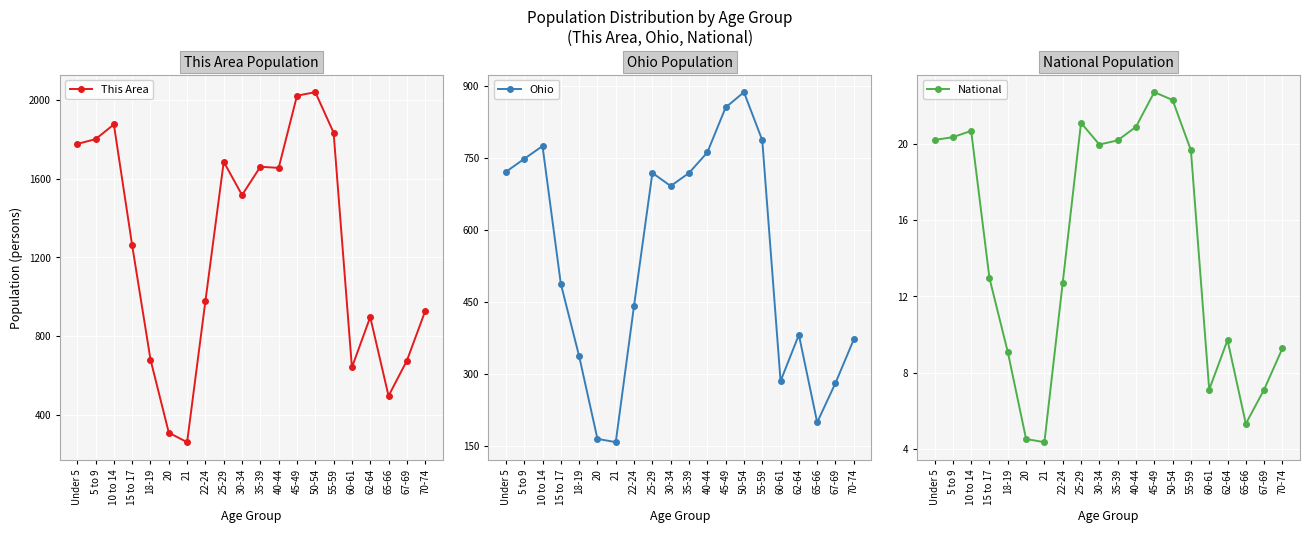

Which series has the largest total across all categories?

This Area